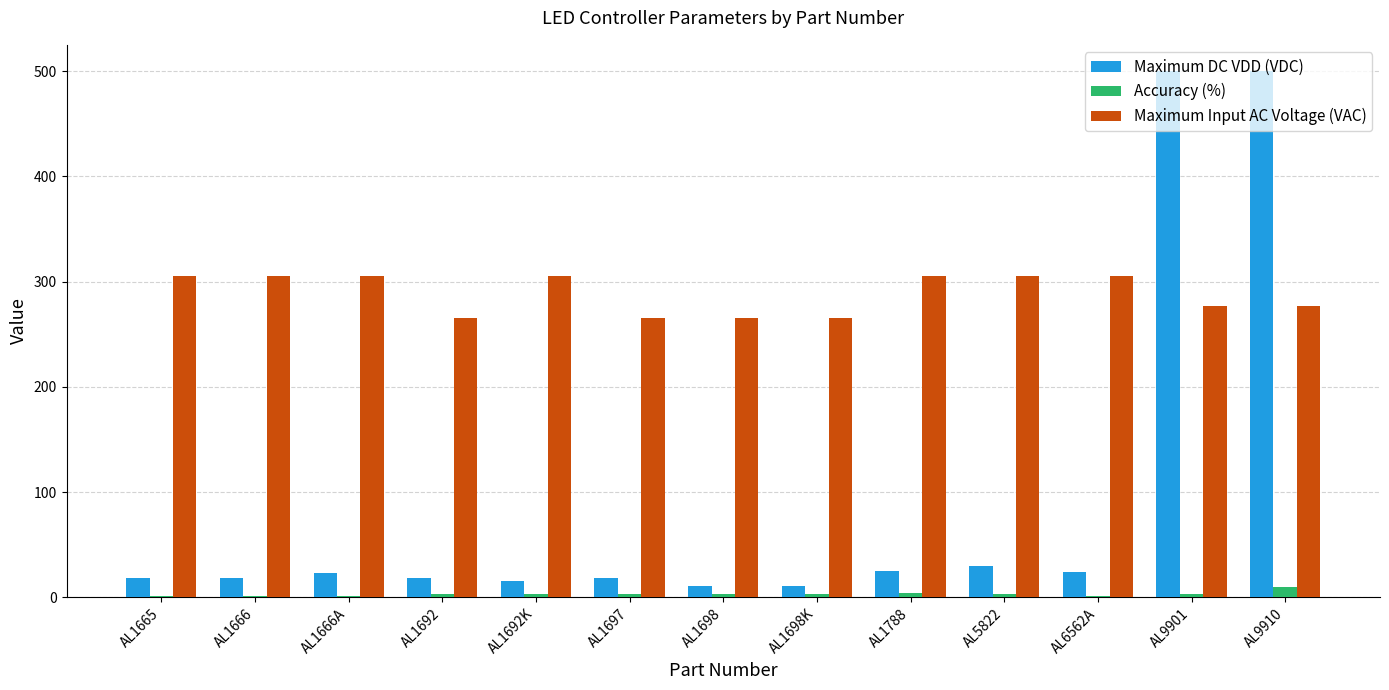

The value of Maximum Input AC Voltage (VAC) at AL1666A is 539.9. True or false?

False